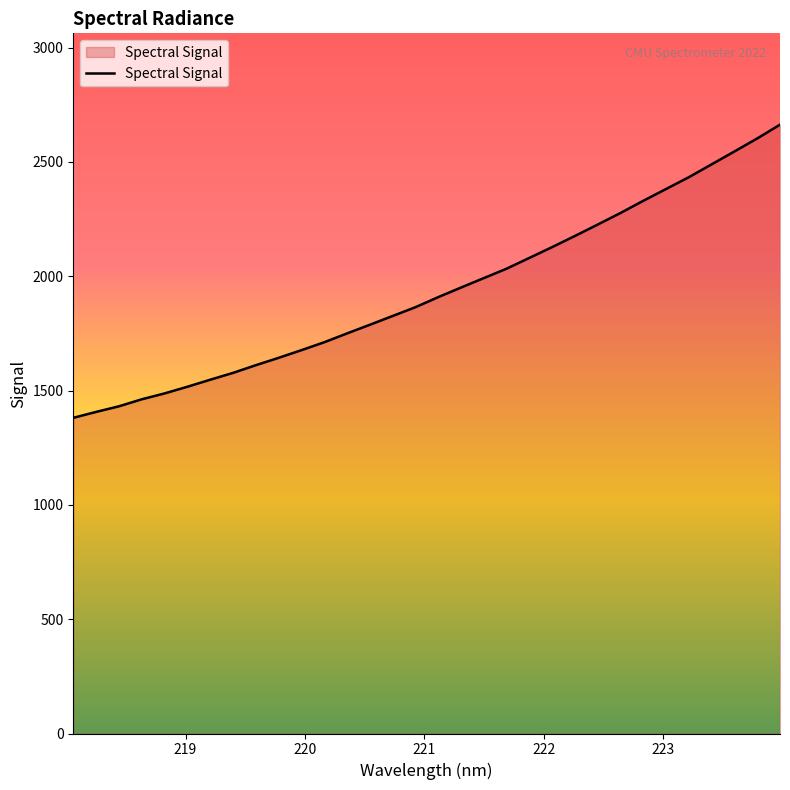

What is the minimum value shown in the chart?

1380.7